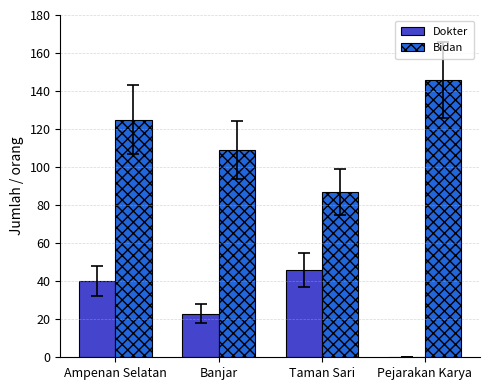

Where is Bidan nearest to the value 116?

Banjar